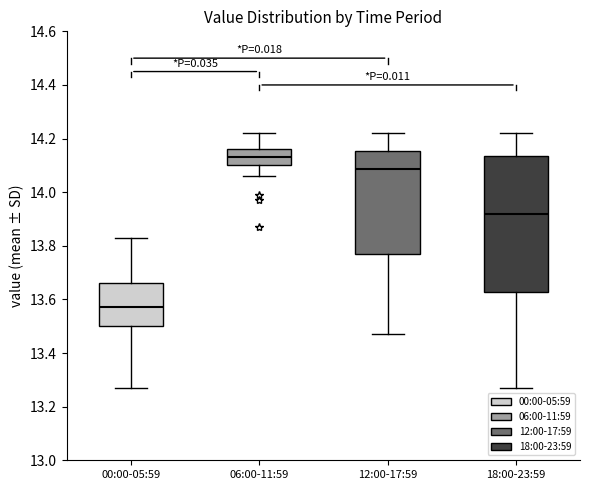

Reading left to right, read every box against the y-axis: the position of its median line, the range the box covers, and the ends of its whiskers. The values are not printed on the chart, so give them approximately, as read against the axis.

00:00-05:59: median 13.58, box 13.50 to 13.66, whiskers 13.28 to 13.84
06:00-11:59: median 14.14, box 14.10 to 14.16, whiskers 14.06 to 14.22
12:00-17:59: median 14.08, box 13.78 to 14.16, whiskers 13.48 to 14.22
18:00-23:59: median 13.92, box 13.62 to 14.14, whiskers 13.28 to 14.22